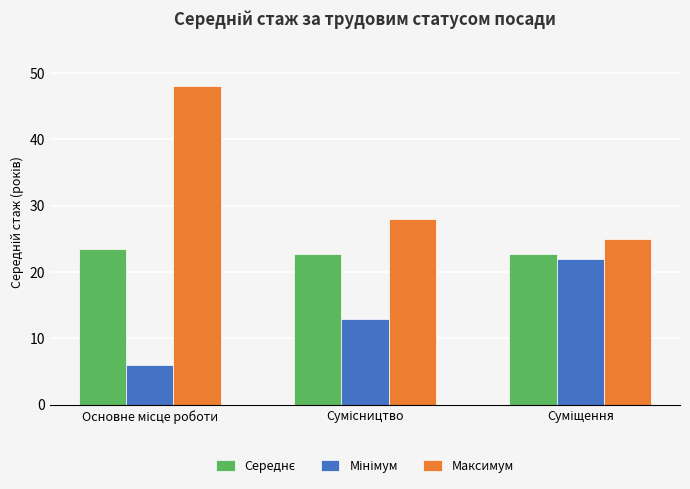

Which series has the largest range (max minus min)?

Максимум